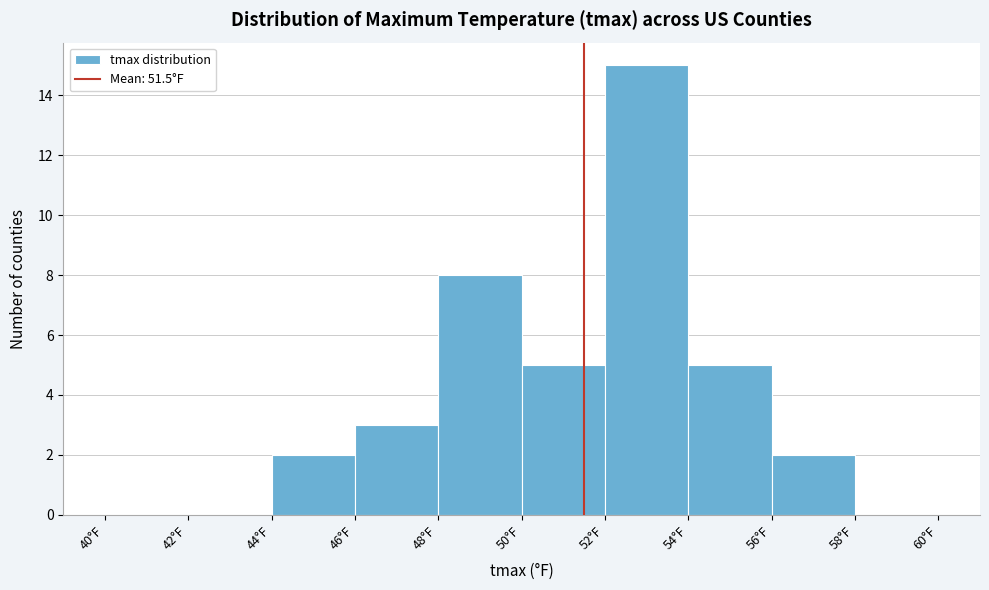

Reading left to right, list every bar in this chart as the range it spans on the x-axis followed by its height. The values are not printed on the chart, so give them approximately, as read against the axis.

40 to 42: 0
42 to 44: 0
44 to 46: 2
46 to 48: 3
48 to 50: 8
50 to 52: 5
52 to 54: 15
54 to 56: 5
56 to 58: 2
58 to 60: 0